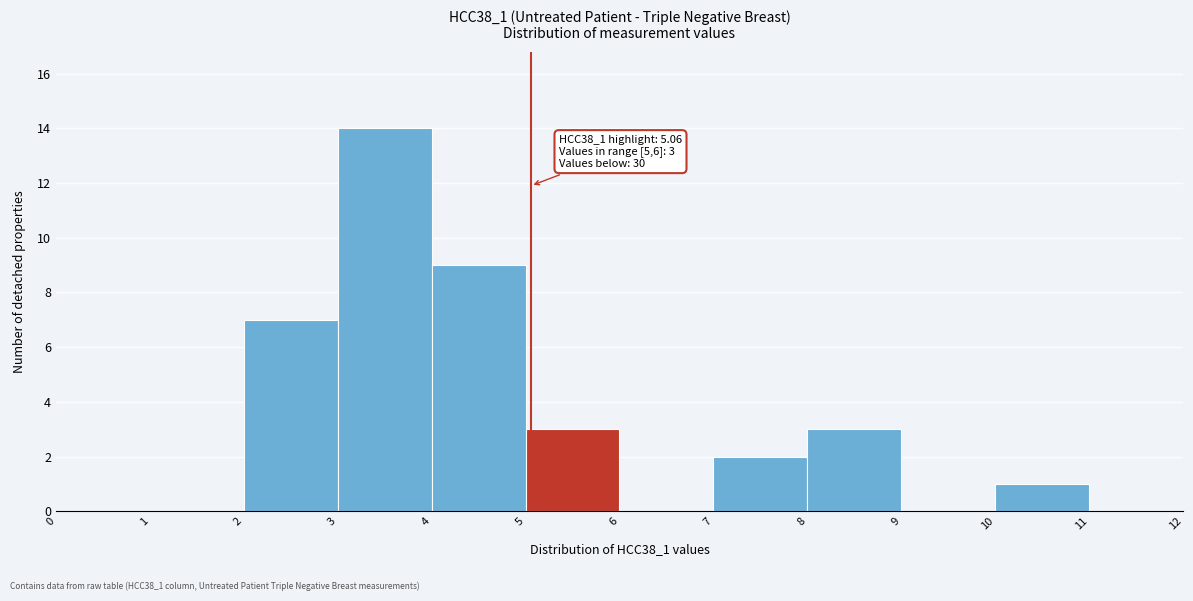

Over which range of the x-axis is the bar tallest?

3 to 4